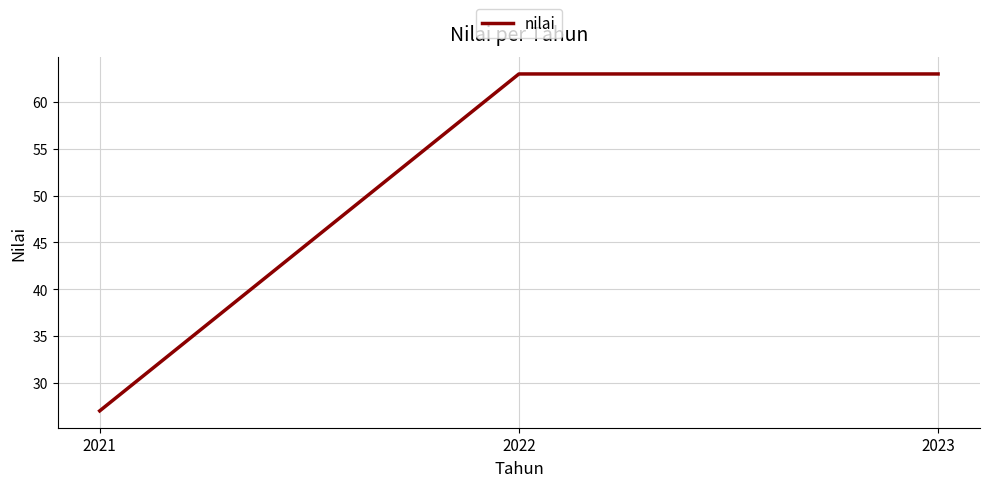

True or false: the data shows 45 at 2021.

False